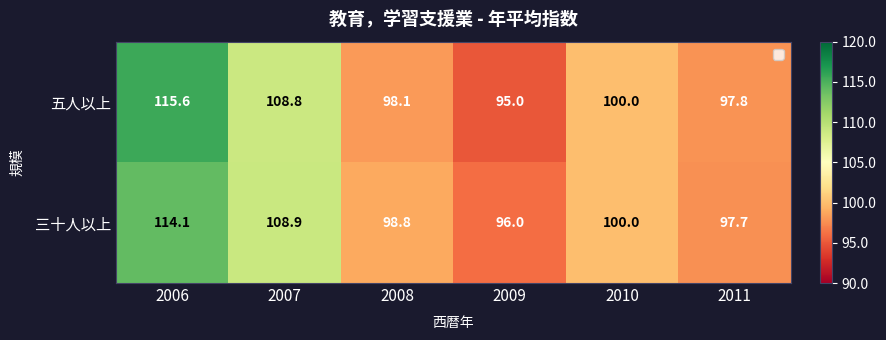

At which category is the sum across all series the highest?

2006